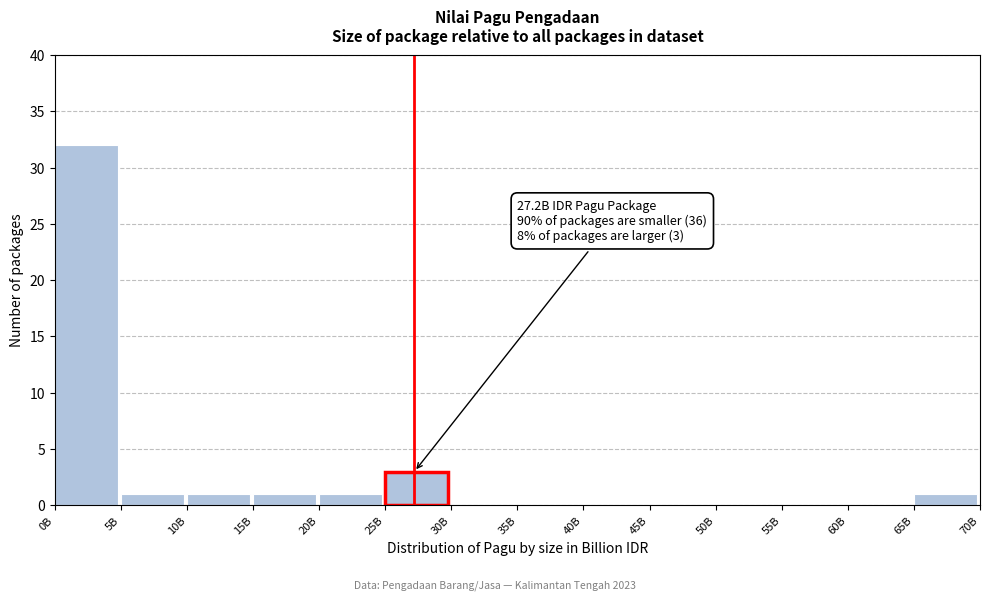

Reading left to right, transcribe all the data shown in this chart.

0B=32	5B=1	10B=1	15B=1	20B=1	25B=3	30B=0	35B=0	40B=0	45B=0	50B=0	55B=0	60B=0	65B=1